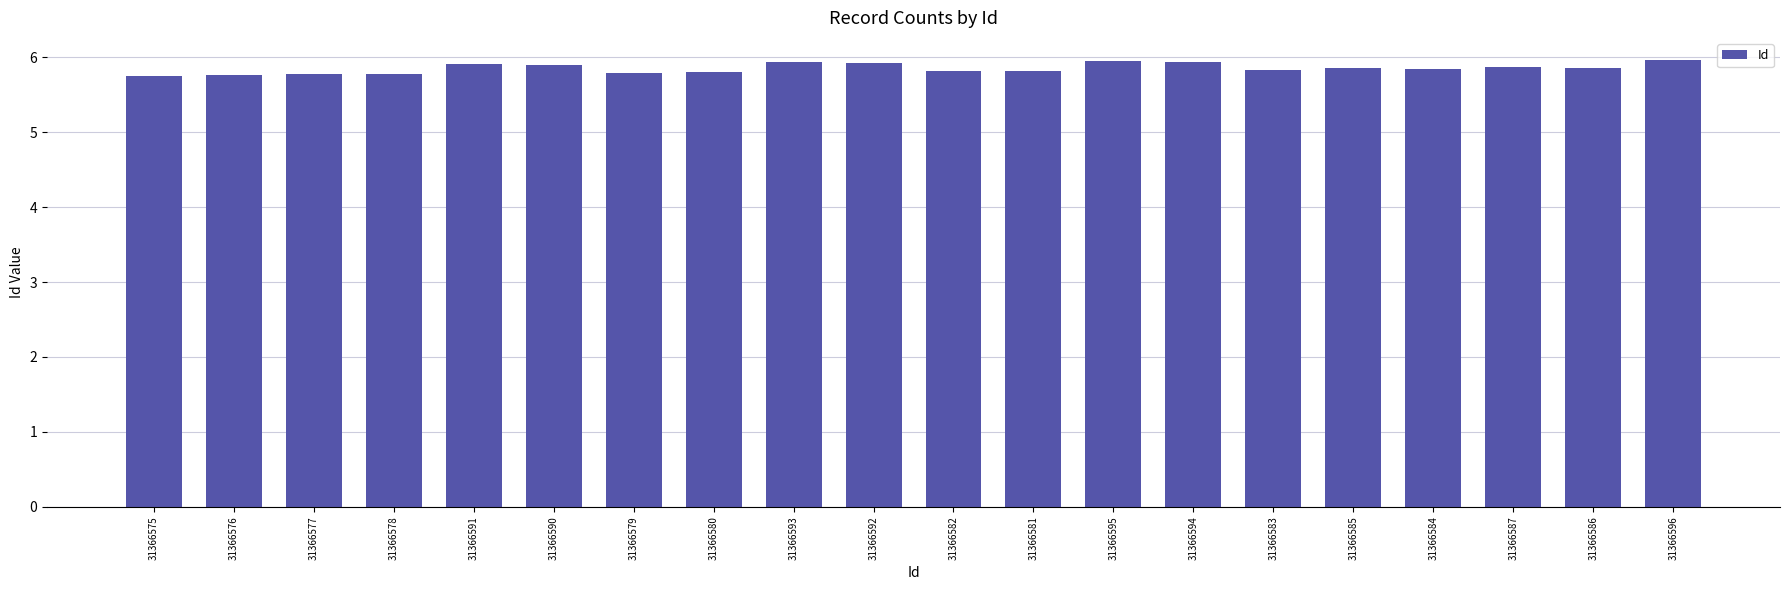

What is the change in value from 31366577 to 31366595?

+0.2